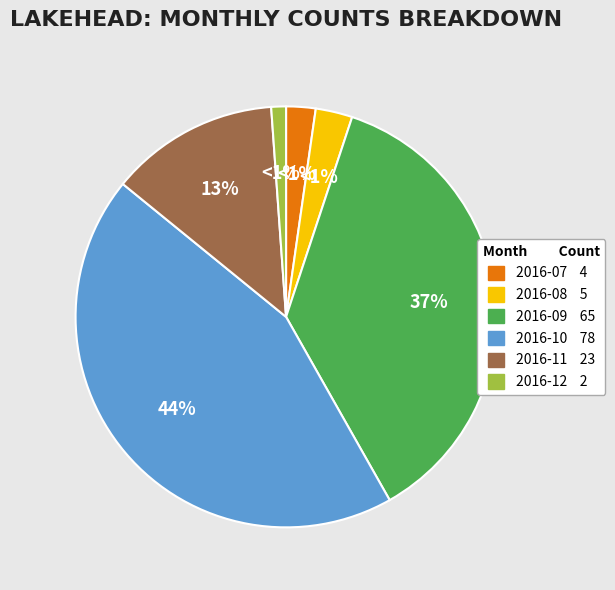

How many slices are in this pie chart?

6